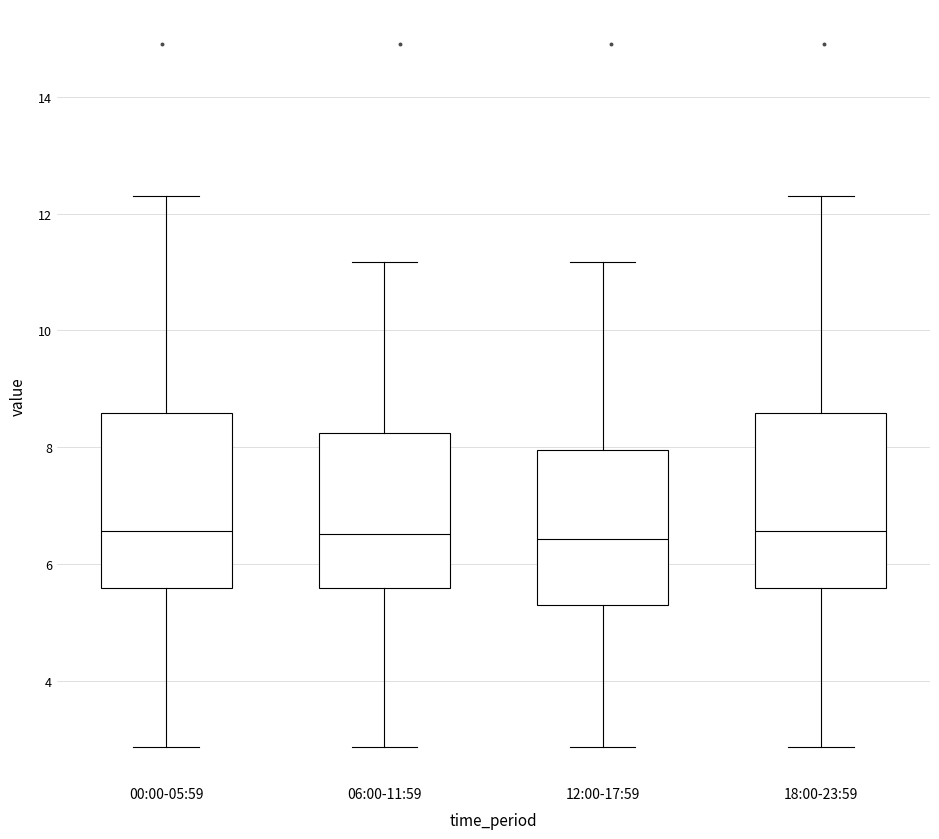

Reading left to right, read every box against the y-axis: the position of its median line, the range the box covers, and the ends of its whiskers. The values are not printed on the chart, so give them approximately, as read against the axis.

00:00-05:59: median 6.6, box 5.6 to 8.6, whiskers 2.8 to 12.4
06:00-11:59: median 6.6, box 5.6 to 8.2, whiskers 2.8 to 11.2
12:00-17:59: median 6.4, box 5.2 to 8.0, whiskers 2.8 to 11.2
18:00-23:59: median 6.6, box 5.6 to 8.6, whiskers 2.8 to 12.4